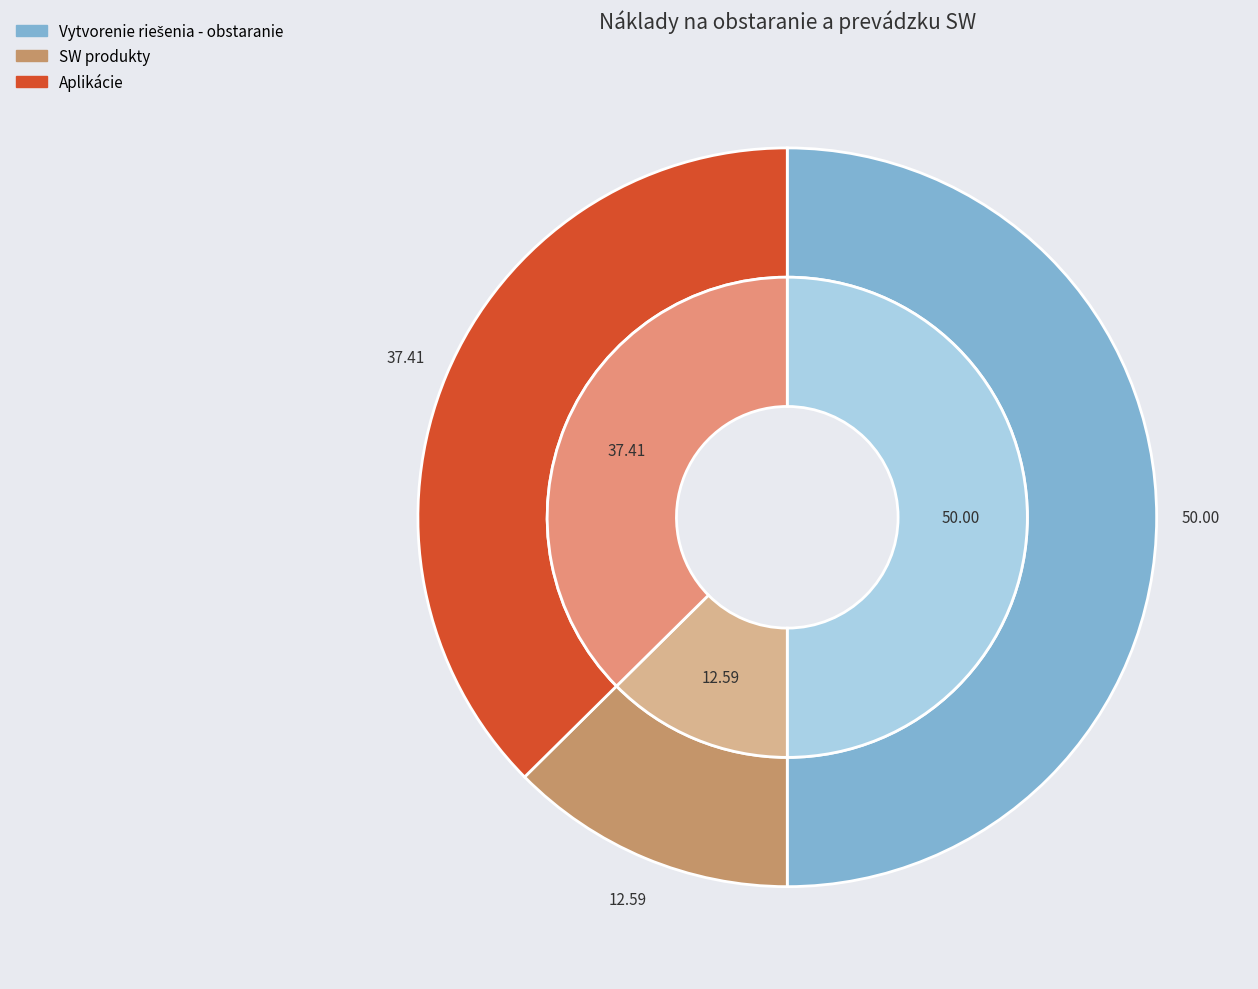

Which category has the biggest portion of the pie?

Vytvorenie riešenia - obstaranie